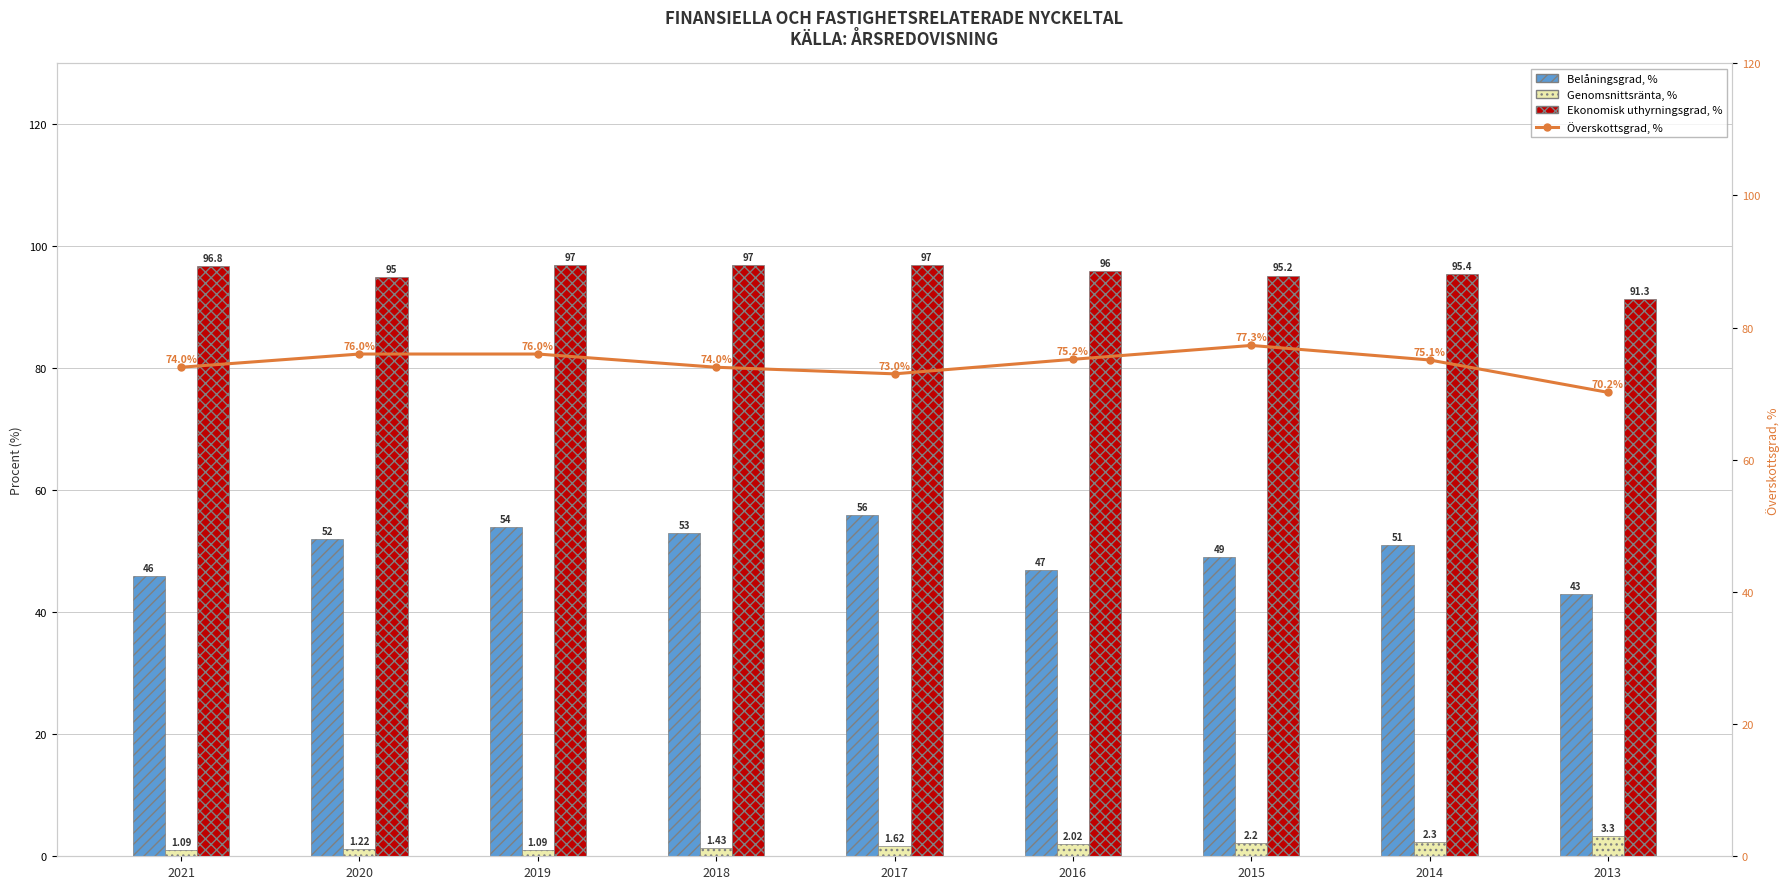

Which category has the lowest value across all series?

2021